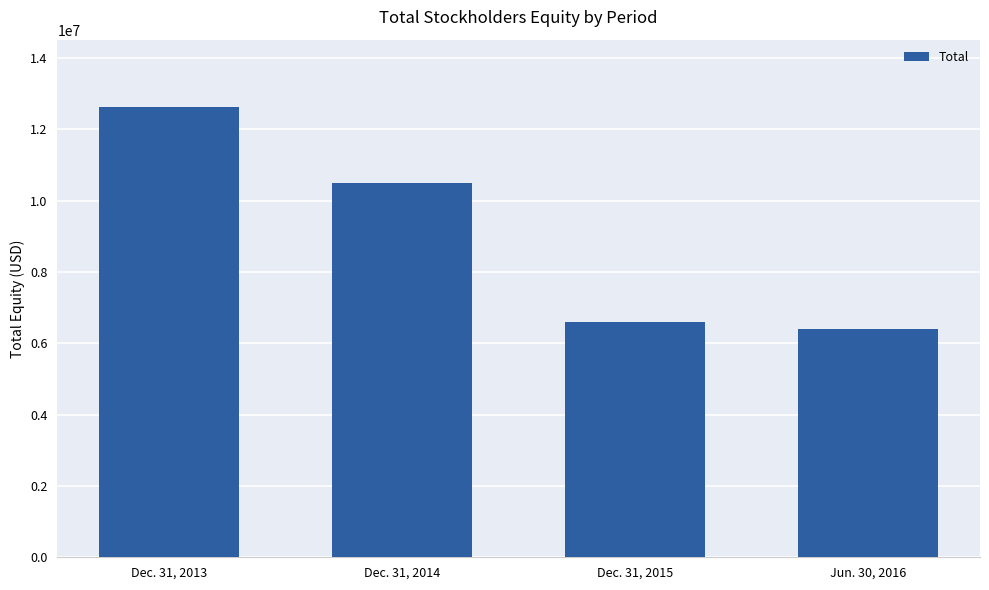

What is the difference between the second highest and second lowest values?

3872078